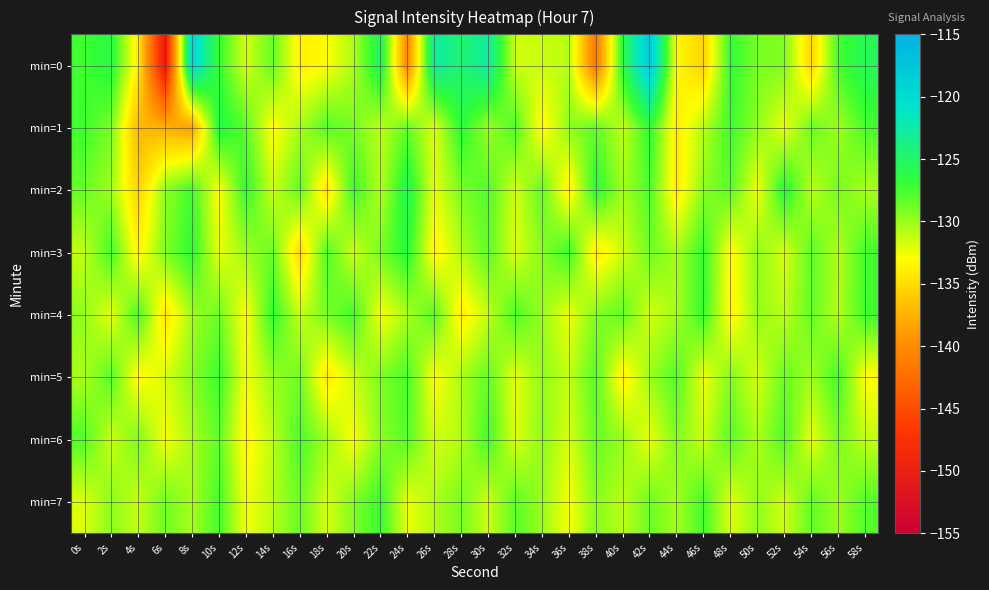

Reading left to right, transcribe all the data shown in this chart.

min=0: 0s=-127.4	2s=-126.2	4s=-134.1	6s=-150.5	8s=-119.5	10s=-127.1	12s=-131.7	14s=-128.5	16s=-133.8	18s=-133.0	20s=-130.5	22s=-125.2	24s=-140.4	26s=-122.6	28s=-124.6	30s=-122.7	32s=-131.5	34s=-131.5	36s=-130.9	38s=-141.6	40s=-126.3	42s=-117.8	44s=-133.3	46s=-135.6	48s=-126.9	50s=-129.0	52s=-129.3	54s=-135.4	56s=-127.5	58s=-125.6
min=1: 0s=-127.4	2s=-129.1	4s=-137.2	6s=-137.6	8s=-138.5	10s=-126.0	12s=-128.2	14s=-133.2	16s=-130.5	18s=-128.0	20s=-129.0	22s=-131.0	24s=-128.5	26s=-132.0	28s=-126.5	30s=-130.0	32s=-127.8	34s=-133.5	36s=-129.7	38s=-128.3	40s=-131.2	42s=-126.8	44s=-134.1	46s=-130.9	48s=-127.3	50s=-129.8	52s=-132.4	54s=-128.7	56s=-130.1	58s=-127.6
min=2: 0s=-128.5	2s=-130.2	4s=-135.6	6s=-129.8	8s=-127.4	10s=-133.1	12s=-126.9	14s=-131.5	16s=-128.3	18s=-134.7	20s=-127.2	22s=-130.8	24s=-125.6	26s=-132.3	28s=-129.1	30s=-127.9	32s=-131.7	34s=-128.4	36s=-133.9	38s=-126.5	40s=-130.3	42s=-127.8	44s=-134.2	46s=-129.6	48s=-128.1	50s=-132.7	52s=-126.3	54s=-131.0	56s=-128.9	58s=-130.5
min=3: 0s=-131.2	2s=-127.5	4s=-133.8	6s=-129.3	8s=-126.7	10s=-132.4	12s=-130.1	14s=-128.6	16s=-135.2	18s=-127.9	20s=-131.5	22s=-129.0	24s=-126.4	26s=-133.7	28s=-130.8	30s=-128.2	32s=-132.0	34s=-129.5	36s=-127.3	38s=-134.1	40s=-131.6	42s=-128.8	44s=-130.4	46s=-127.1	48s=-133.3	50s=-129.7	52s=-131.9	54s=-128.3	56s=-130.7	58s=-127.5
min=4: 0s=-129.8	2s=-132.3	4s=-127.6	6s=-134.5	8s=-130.2	10s=-128.7	12s=-133.1	14s=-126.9	16s=-131.4	18s=-129.0	20s=-127.5	22s=-132.8	24s=-130.5	26s=-128.1	28s=-133.9	30s=-131.2	32s=-127.8	34s=-130.0	36s=-132.5	38s=-129.3	40s=-128.4	42s=-131.7	44s=-130.3	46s=-127.2	48s=-133.6	50s=-129.9	52s=-131.0	54s=-128.5	56s=-130.8	58s=-127.4
min=5: 0s=-130.5	2s=-128.1	4s=-133.4	6s=-131.9	8s=-129.6	10s=-127.3	12s=-132.7	14s=-130.0	16s=-128.8	18s=-134.3	20s=-131.5	22s=-129.2	24s=-127.7	26s=-133.0	28s=-130.6	30s=-128.4	32s=-132.2	34s=-129.8	36s=-131.3	38s=-128.0	40s=-133.8	42s=-130.1	44s=-127.9	46s=-132.5	48s=-129.4	50s=-131.8	52s=-128.6	54s=-130.3	56s=-127.5	58s=-133.2
min=6: 0s=-127.9	2s=-131.4	4s=-129.1	6s=-132.8	8s=-130.5	10s=-128.3	12s=-133.6	14s=-131.0	16s=-127.7	18s=-130.2	20s=-132.9	22s=-129.5	24s=-128.0	26s=-131.7	28s=-130.8	30s=-127.4	32s=-132.1	34s=-129.7	36s=-131.9	38s=-128.5	40s=-130.0	42s=-132.4	44s=-129.2	46s=-131.5	48s=-128.1	50s=-130.6	52s=-127.8	54s=-132.3	56s=-129.0	58s=-131.2
min=7: 0s=-132.0	2s=-129.6	4s=-131.3	6s=-128.8	8s=-130.4	10s=-127.6	12s=-132.7	14s=-130.9	16s=-128.5	18s=-131.8	20s=-129.3	22s=-127.1	24s=-132.4	26s=-130.7	28s=-129.0	30s=-131.5	32s=-128.2	34s=-130.0	36s=-132.8	38s=-129.4	40s=-131.0	42s=-128.7	44s=-130.3	46s=-127.5	48s=-132.1	50s=-129.8	52s=-131.6	54s=-128.4	56s=-130.1	58s=-127.9